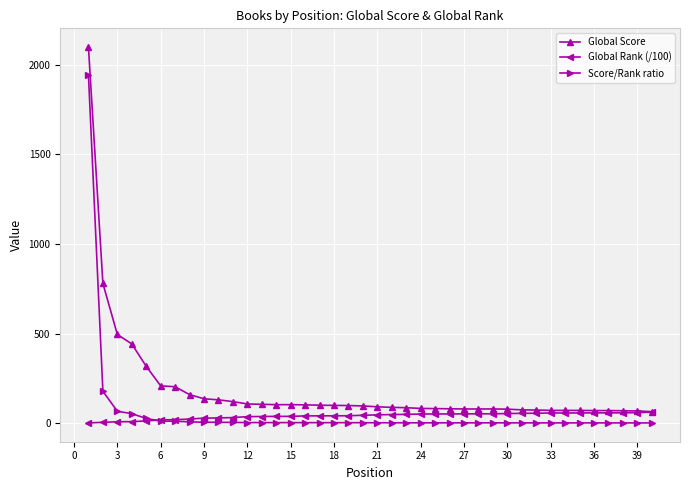

Which series has the largest total across all categories?

Global Score